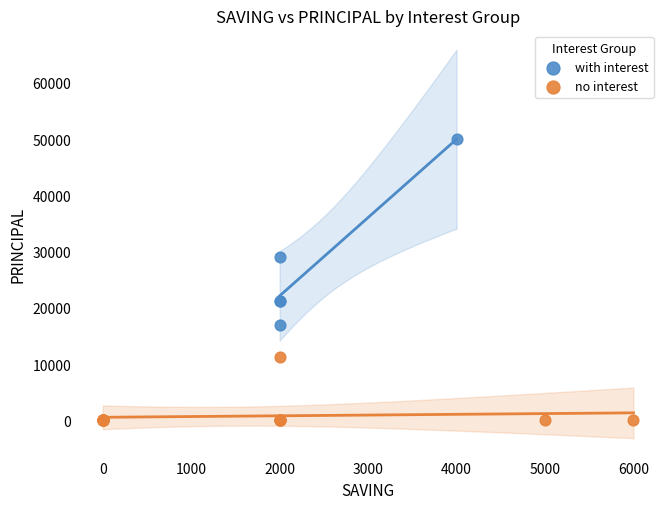

Which series contains the highest Y value?

with interest